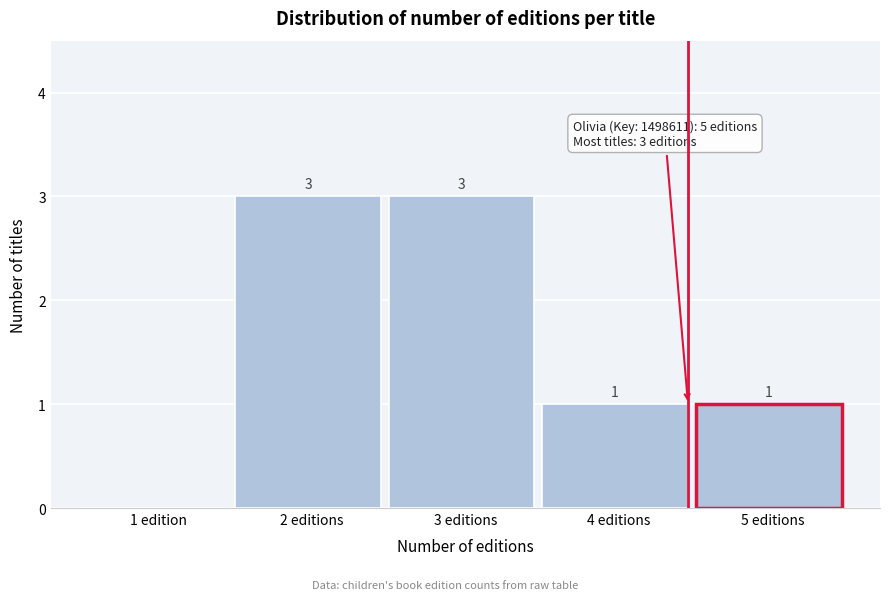

Reading left to right, list all the values displayed in this chart.

1 edition=0	2 editions=3	3 editions=3	4 editions=1	5 editions=1